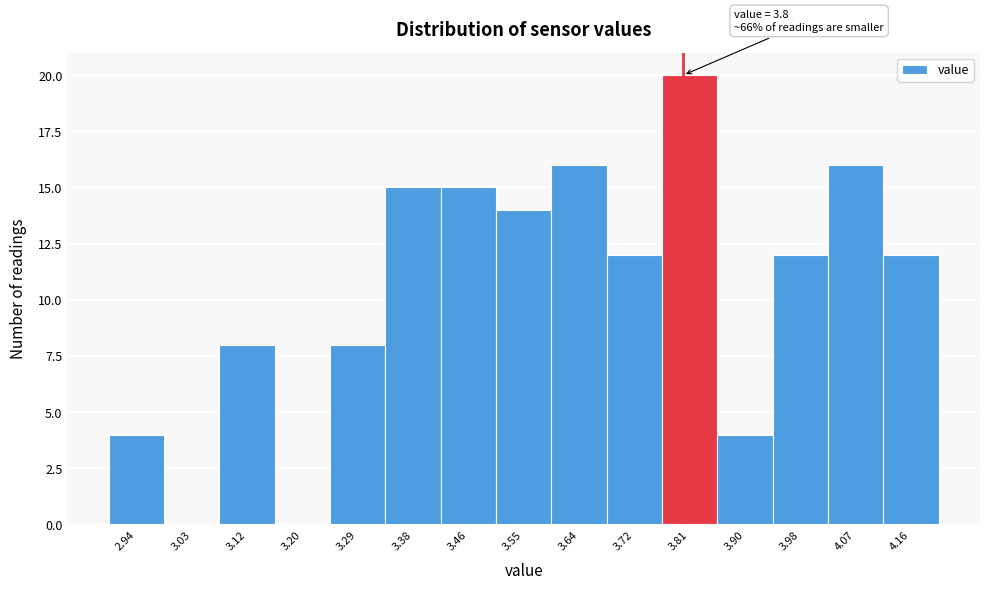

Over which range of the x-axis is the bar tallest?

3.77 to 3.85